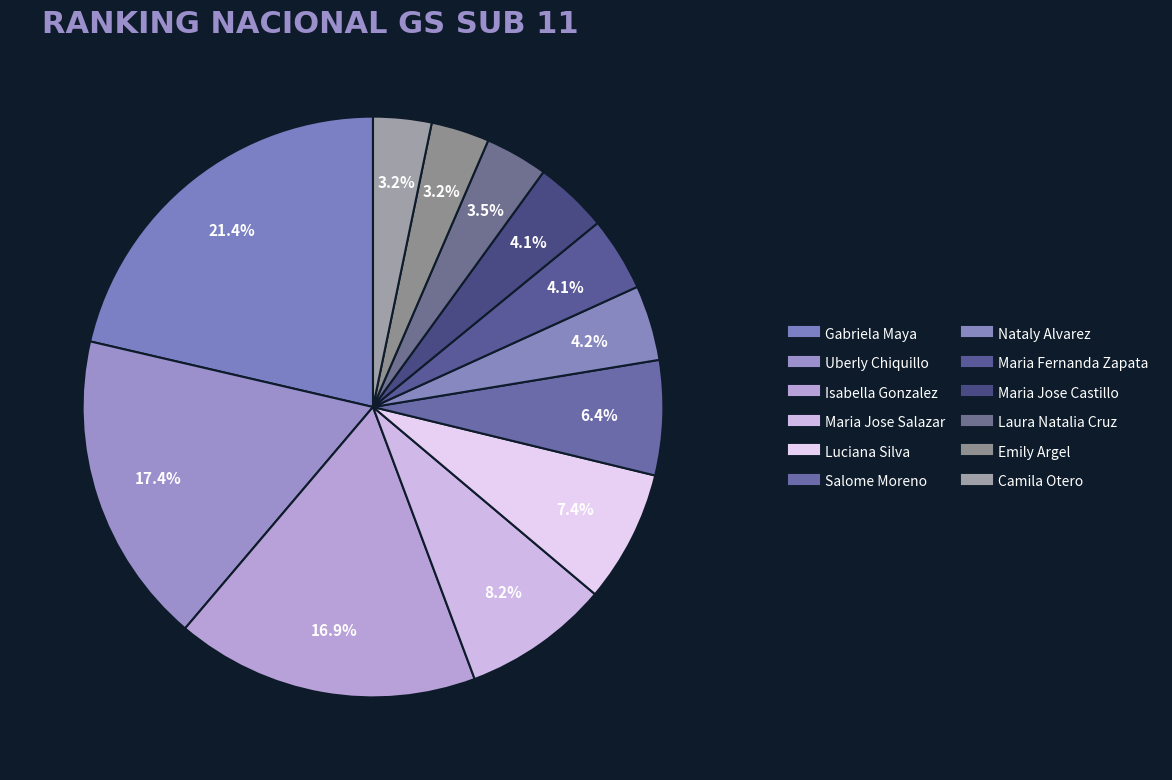

Is it true that Emily Argel is 1% of the pie?

False